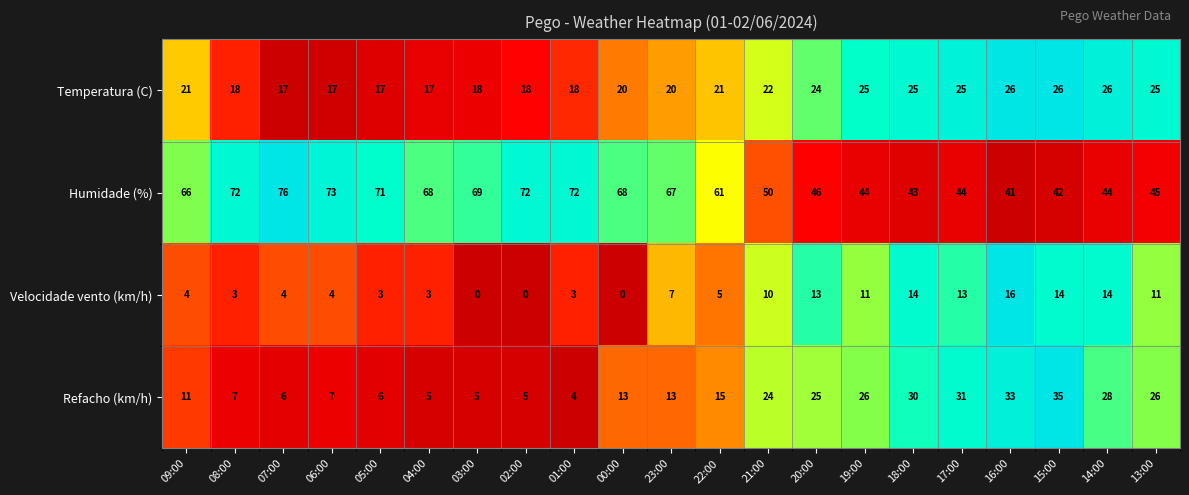

What is the difference between the Velocidade vento (km/h) values at 06:00 and 13:00?

7